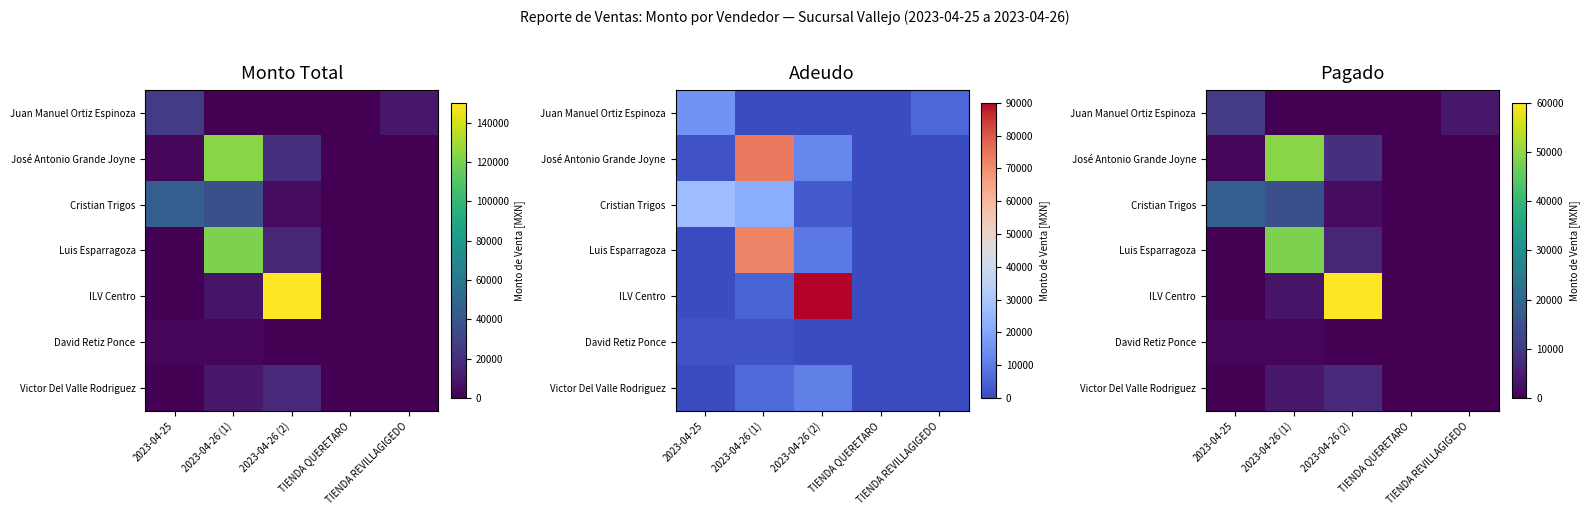

How many data points in José Antonio Grande Joyne are above 1092?

2